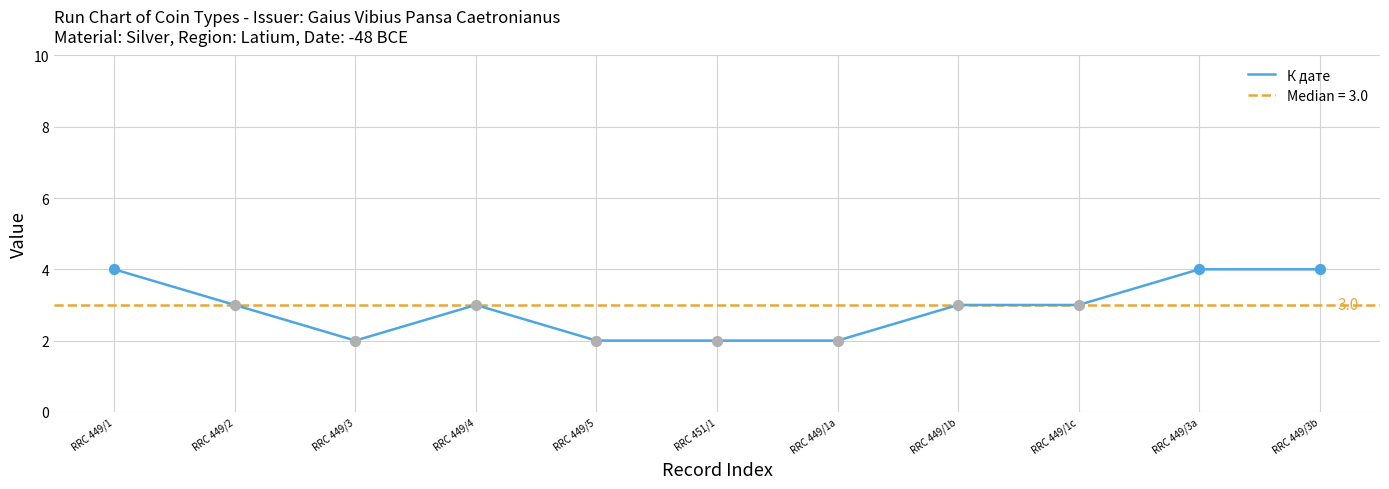

Between RRC 449/3 and RRC 449/1c, which is larger?

RRC 449/1c